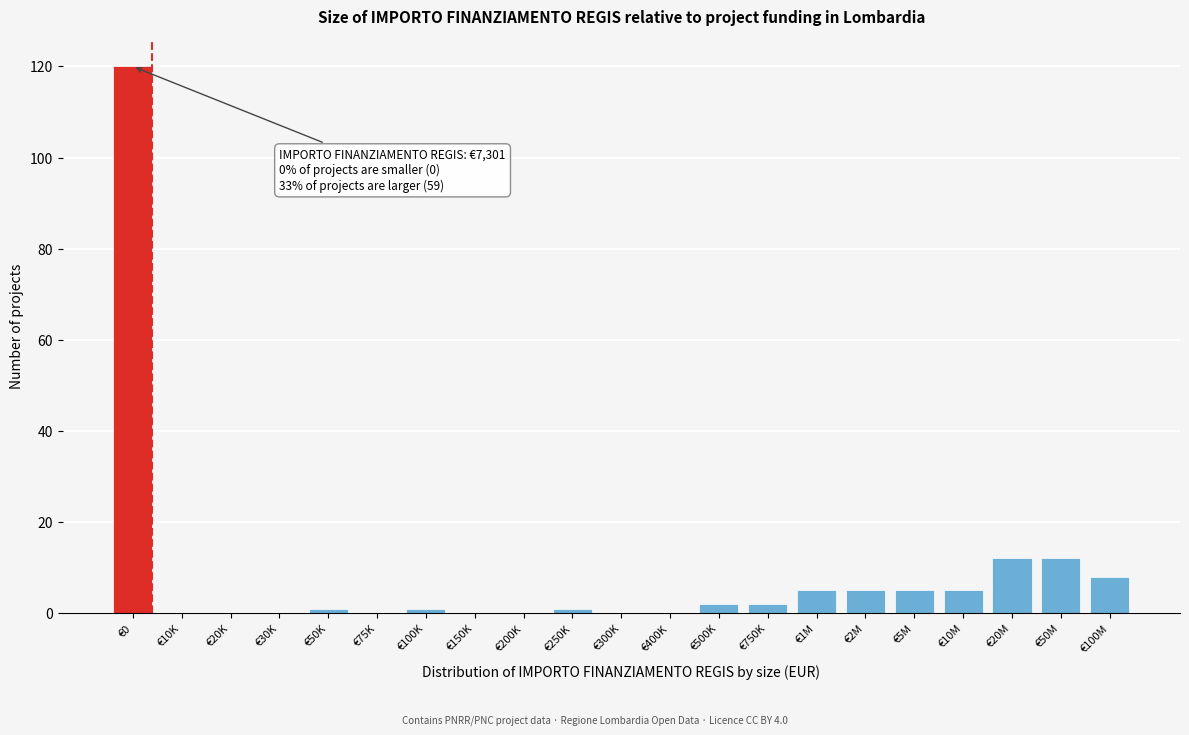

Reading left to right, transcribe all the data shown in this chart.

€0=120	€10K=0	€20K=0	€30K=0	€50K=1	€75K=0	€100K=1	€150K=0	€200K=0	€250K=1	€300K=0	€400K=0	€500K=2	€750K=2	€1M=5	€2M=5	€5M=5	€10M=5	€20M=12	€50M=12	€100M=8